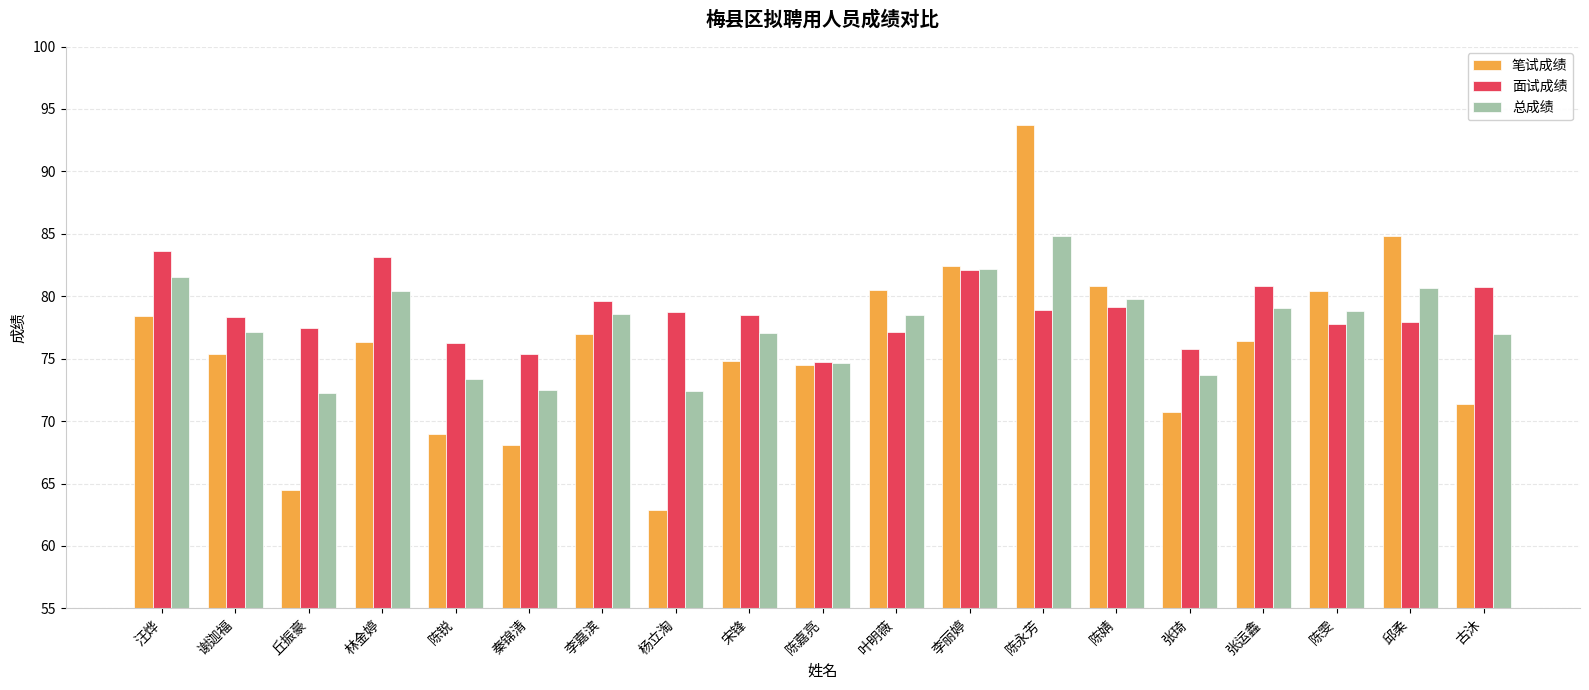

At which category is the sum across all series the highest?

陈永芳